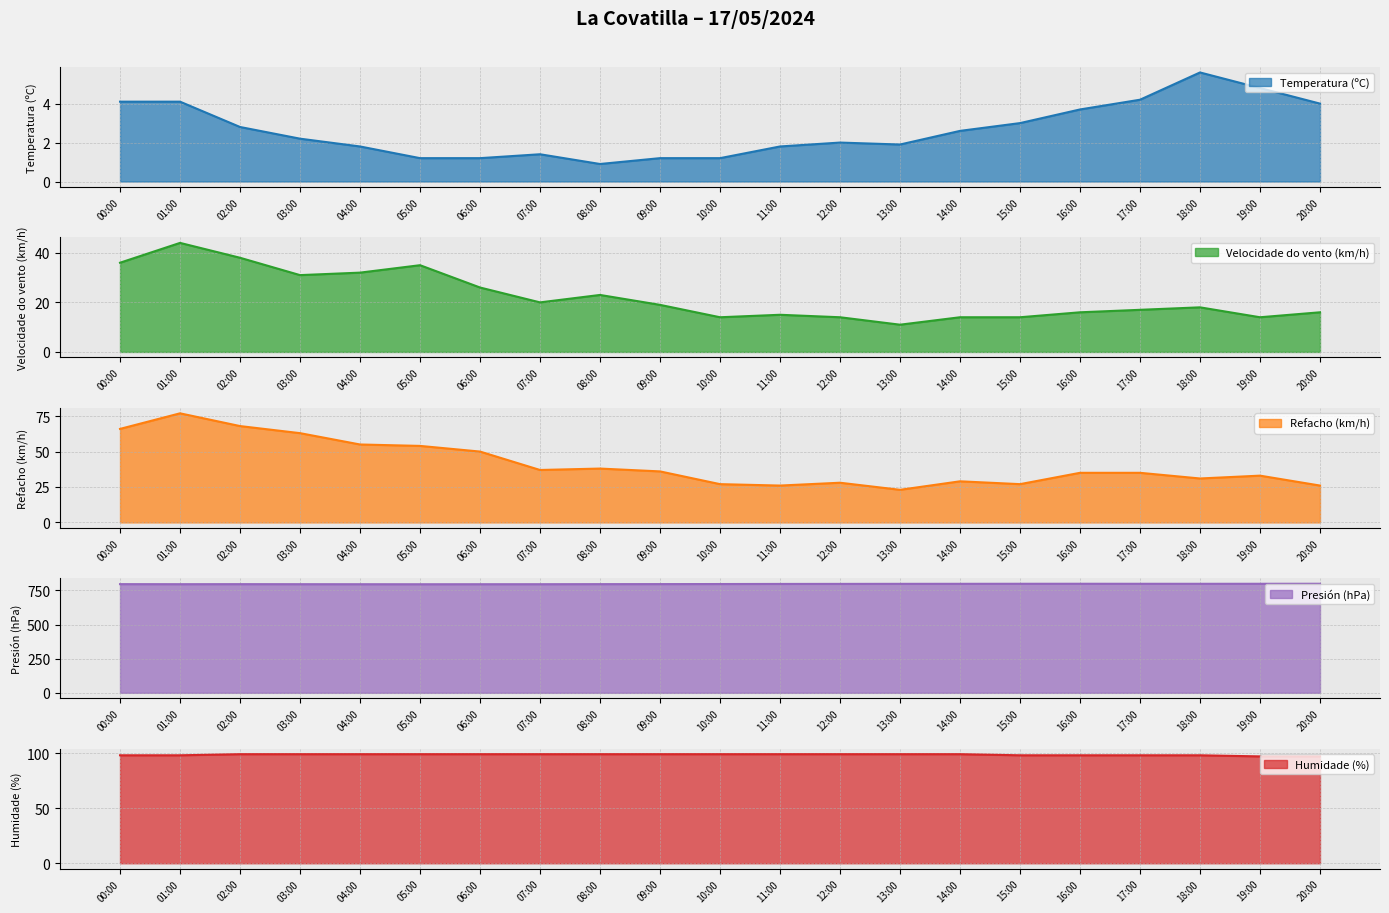

The Temperatura (ºC) series shows 1.4 at 07:00. True or false?

True